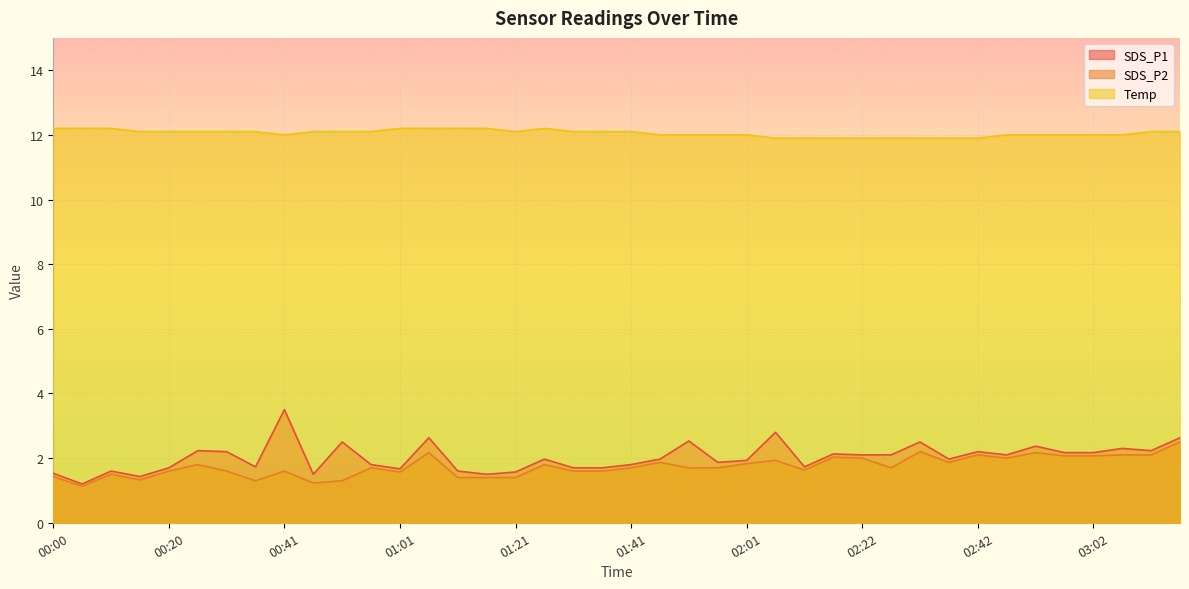

Read the SDS_P2 value at 02:17.

2.0